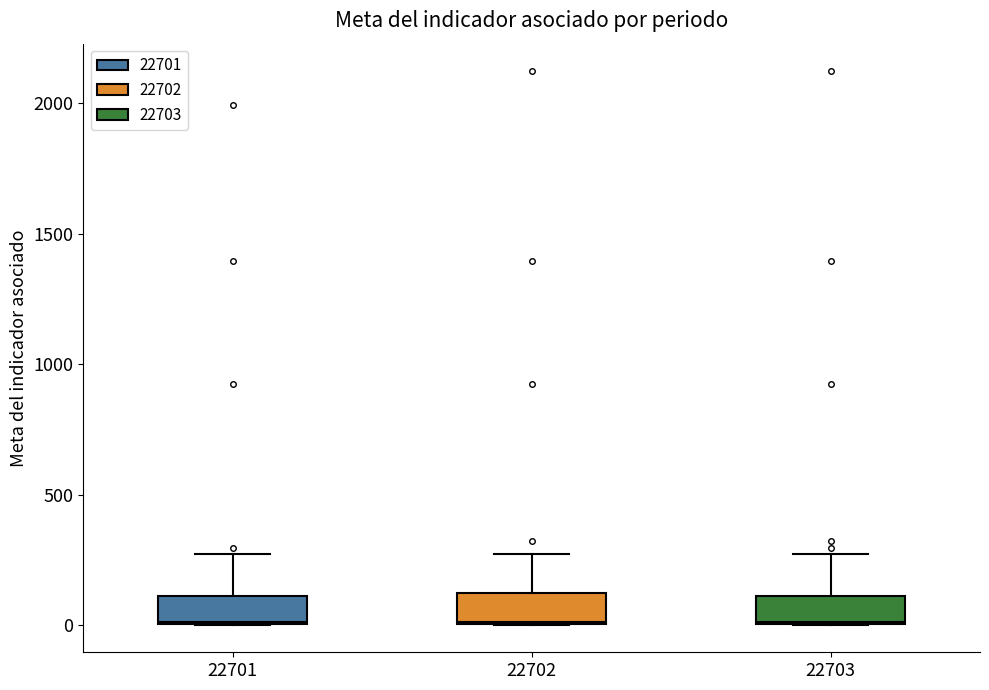

Reading left to right, transcribe this box plot: for each box, give where its median line is, the range the box spans, and where its two whiskers end, as read against the y-axis. The values are not printed on the chart, so give them approximately, as read against the axis.

22701: median 0, box 0 to 100, whiskers 0 to 250
22702: median 0, box 0 to 100, whiskers 0 to 250
22703: median 0, box 0 to 100, whiskers 0 to 250